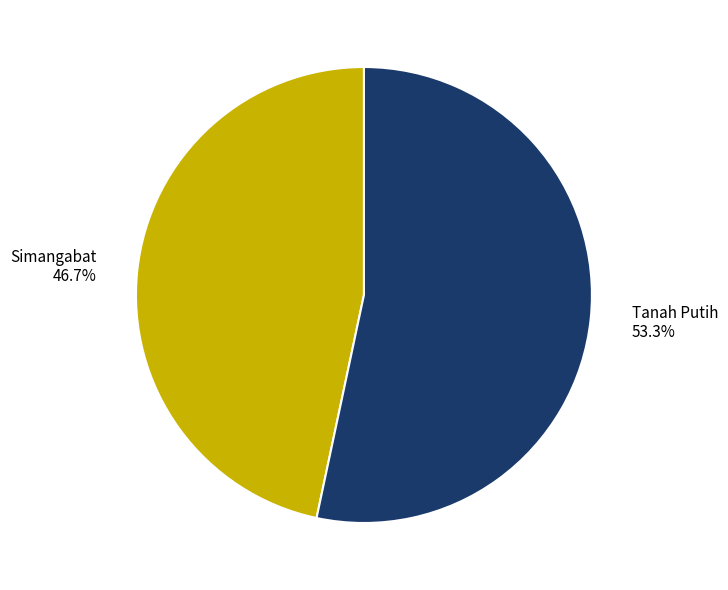

What is the smallest slice in the pie chart?

Simangabat